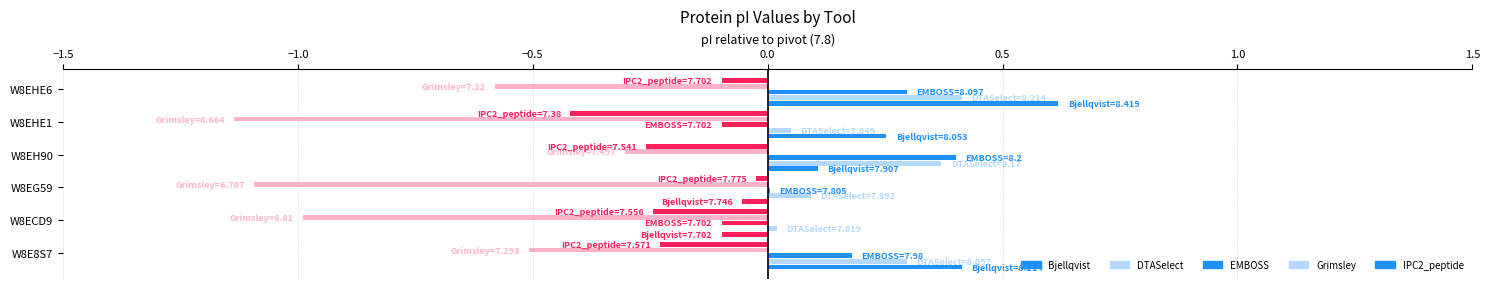

Between W8EH90 and W8E8S7, which is larger?

W8E8S7